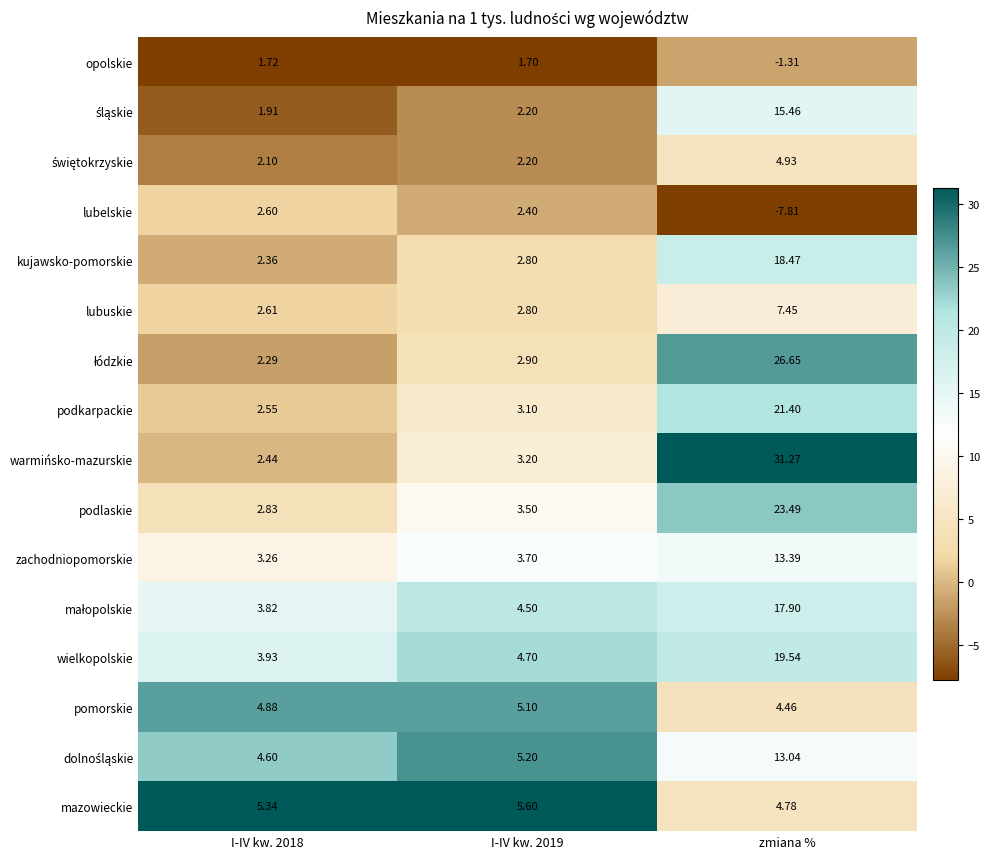

Between I-IV kw. 2018 and I-IV kw. 2019, which series saw the biggest shift?

wielkopolskie